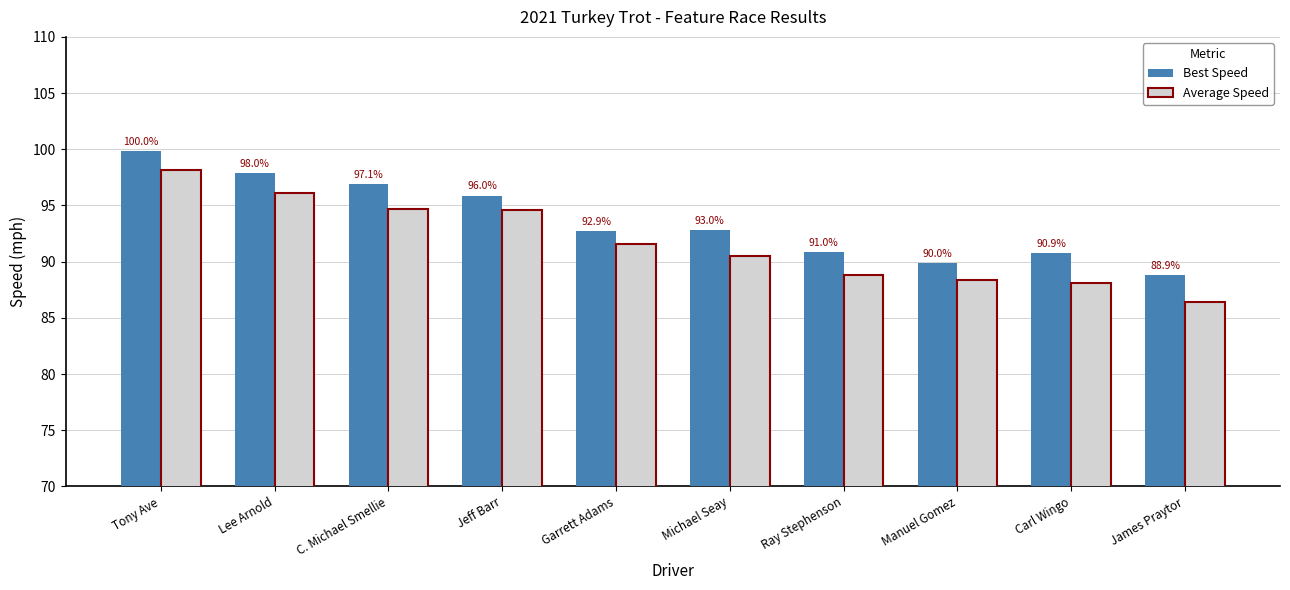

Rank the series at Lee Arnold from highest to lowest value.

Best Speed, Average Speed